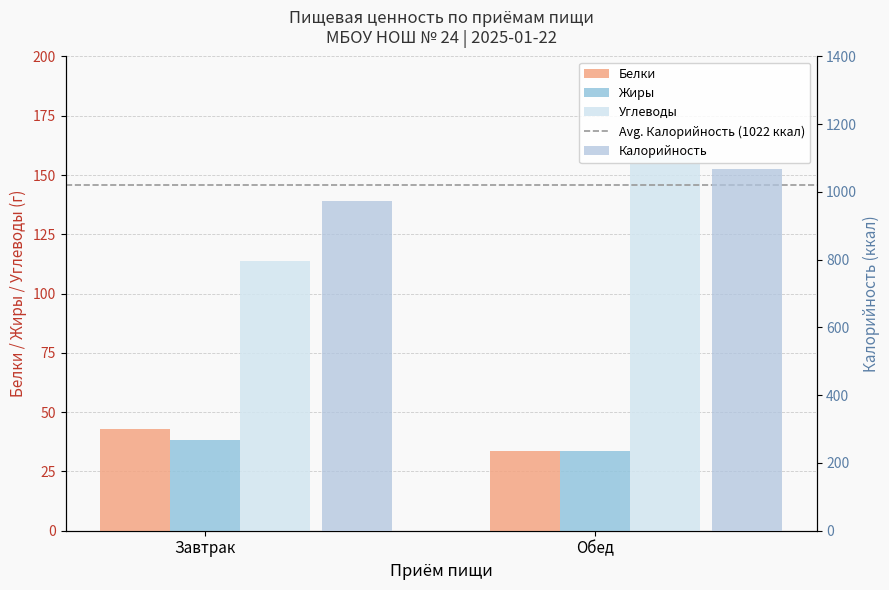

At which category does the chart reach its minimum across all series?

Обед